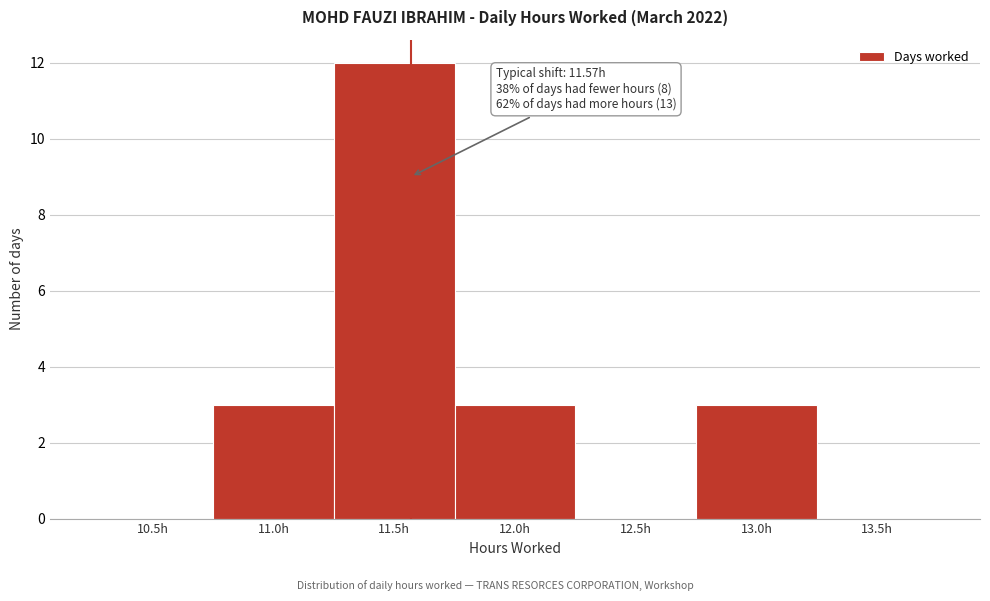

Reading right to left, what are all the values shown in this chart?

13.5h=0	13.0h=3	12.5h=0	12.0h=3	11.5h=12	11.0h=3	10.5h=0